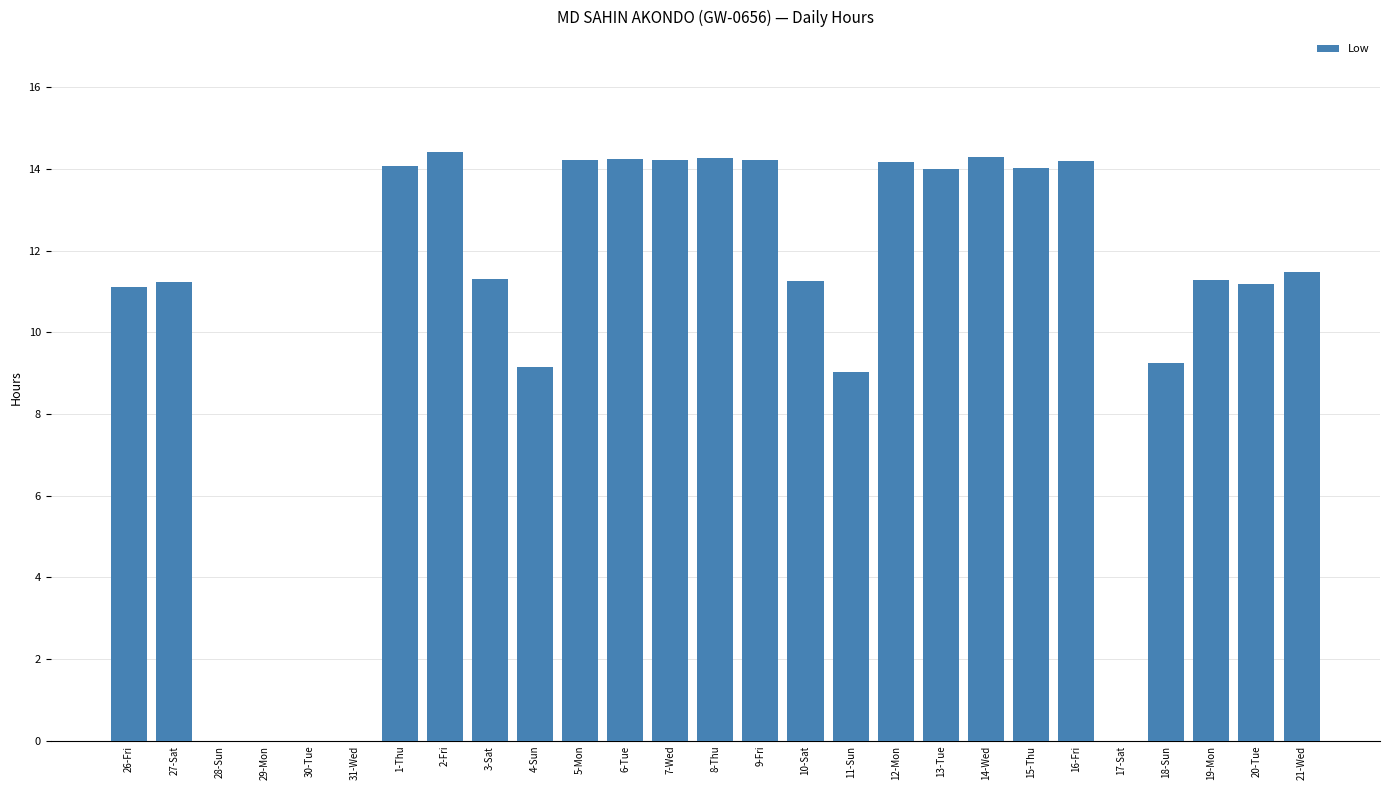

What is the sum of all values?

276.6